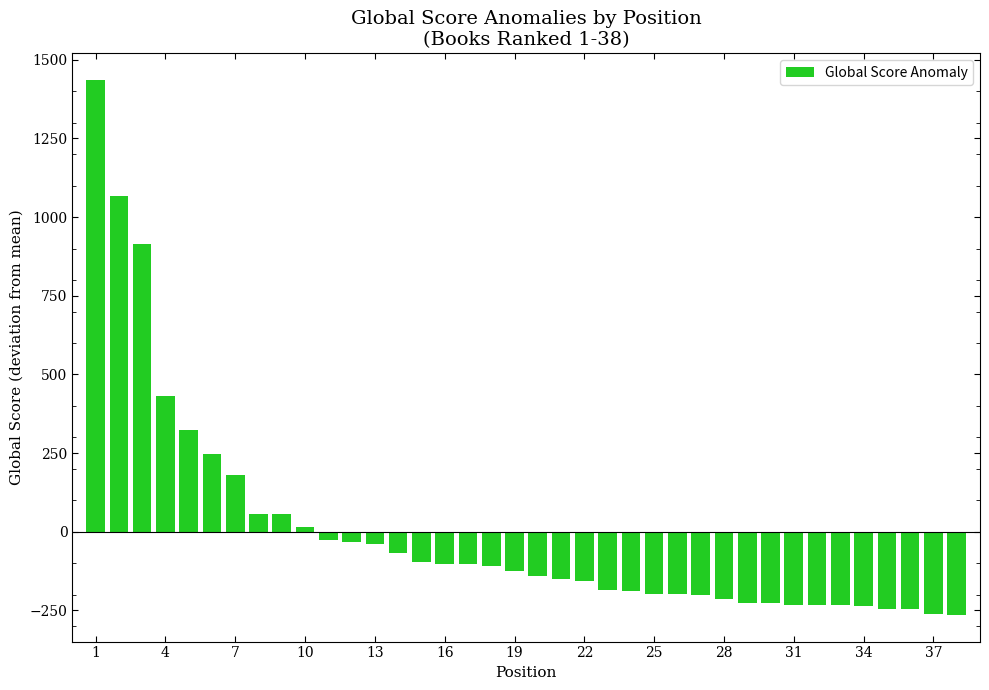

Count the number of categories in the chart.

38